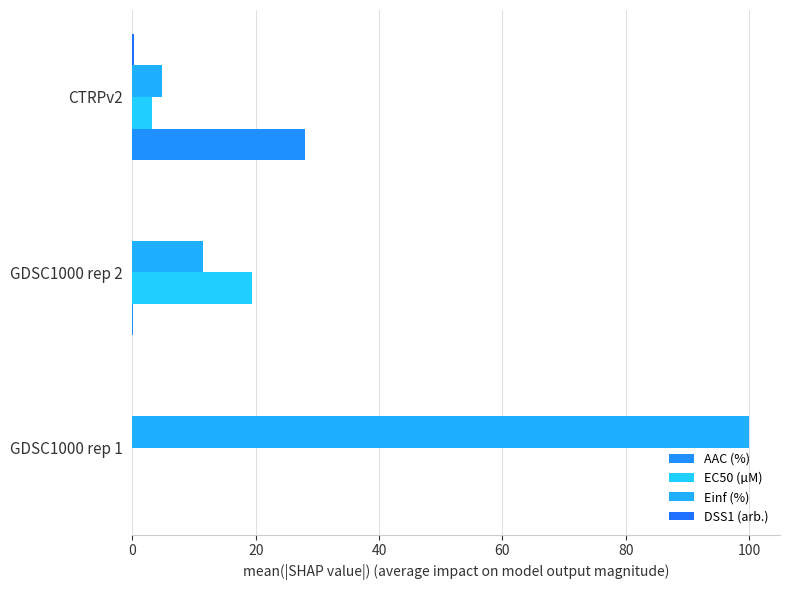

How many series are shown in this chart?

4